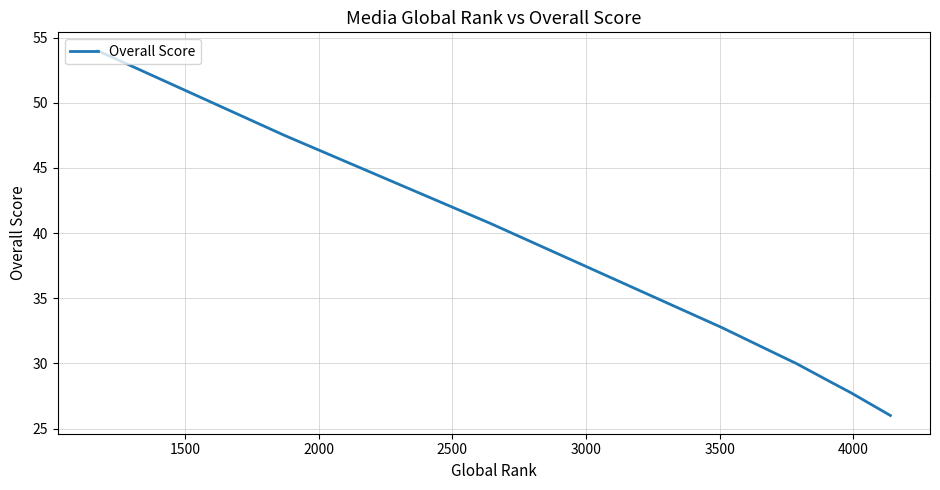

What is the greatest value displayed?

54.0